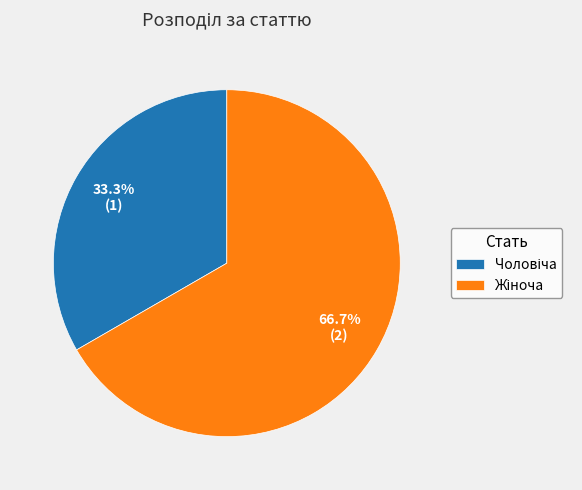

How many segments does this pie chart have?

2